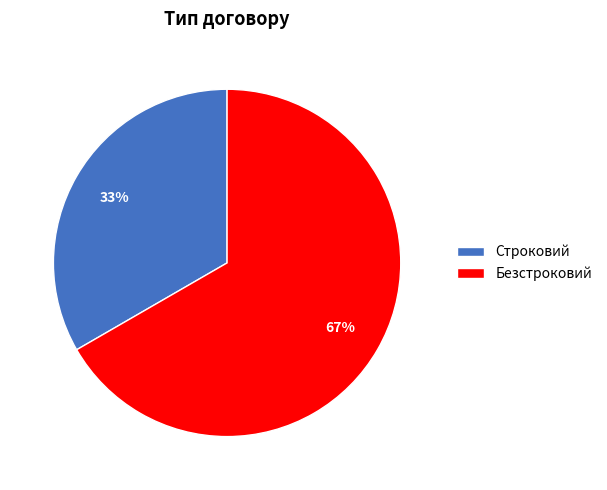

What is the majority slice?

Безстроковий